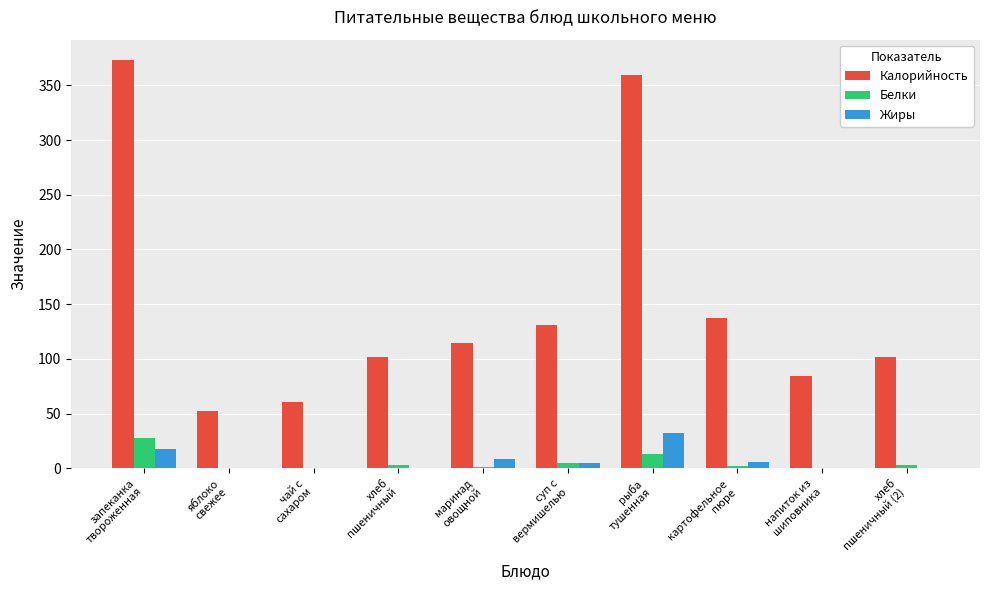

What is the sum of all Калорийность values?

1516.0